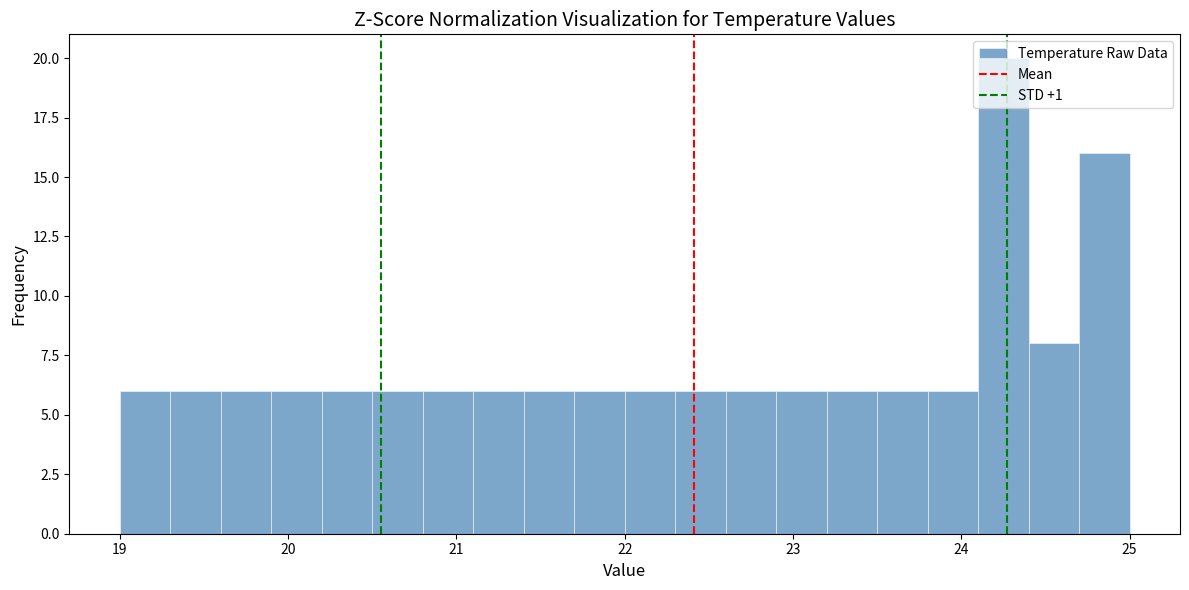

Read against the x-axis, roughly where is the centre of the tallest bar?

24.3